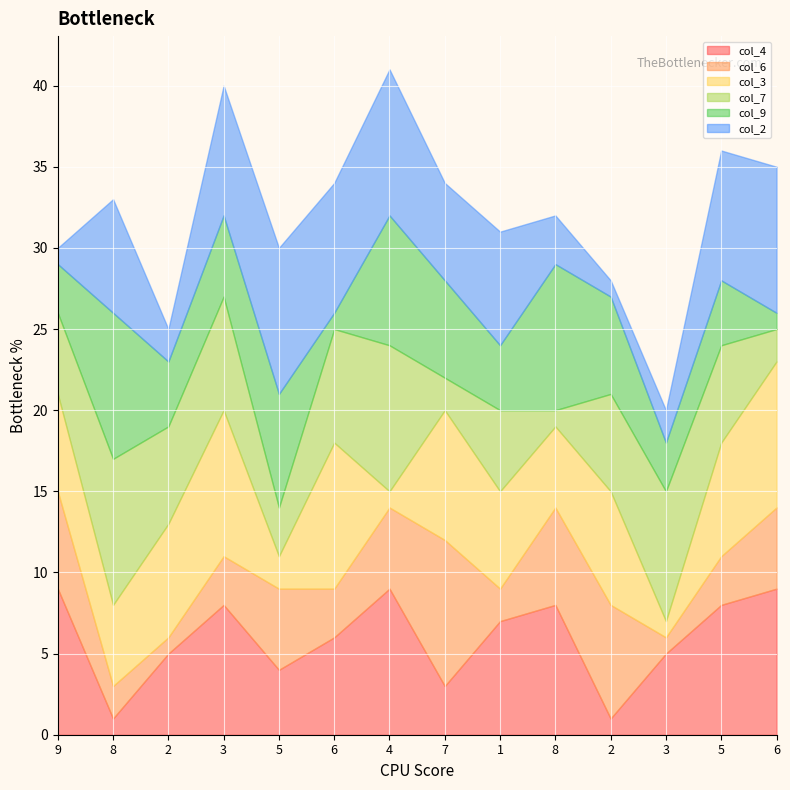

Count the number of data series in this chart.

6